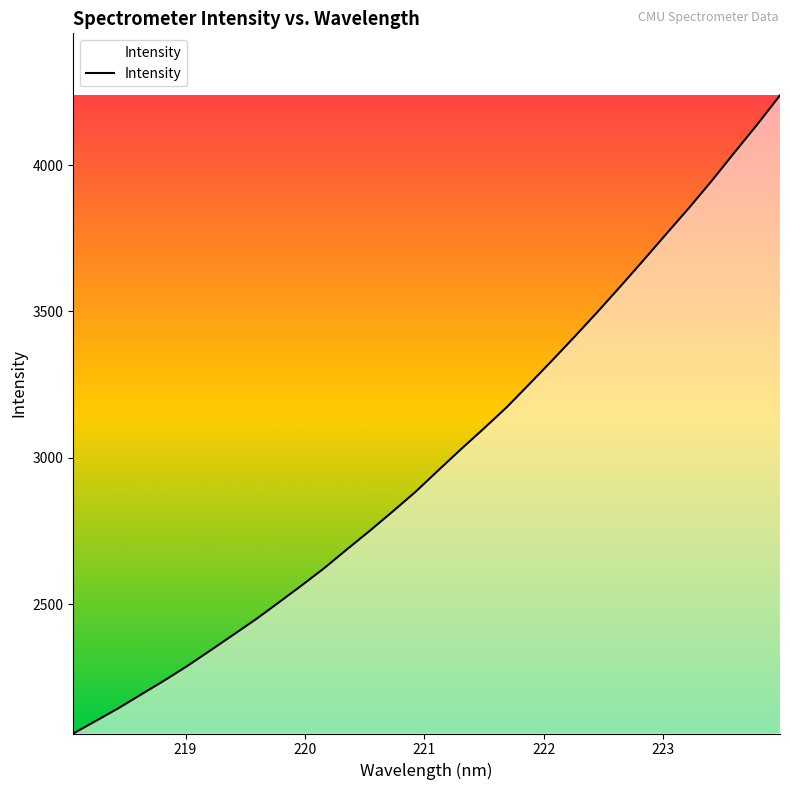

What is the difference between the maximum and minimum values?

2179.5